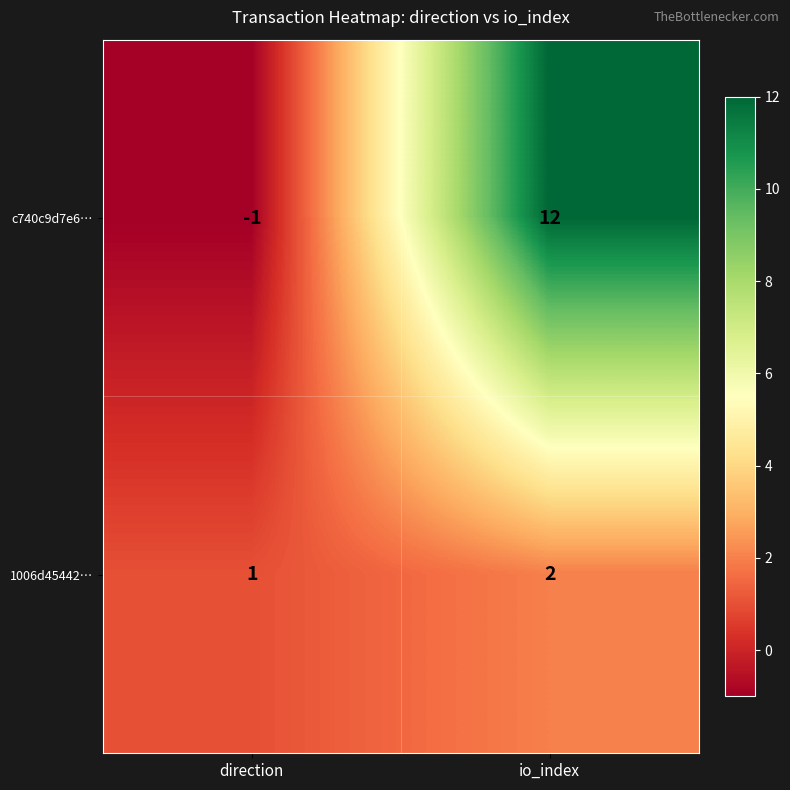

Reading right to left, what are all the values shown in this chart?

c740c9d7e6…: io_index=12	direction=-1
1006d45442…: io_index=2	direction=1